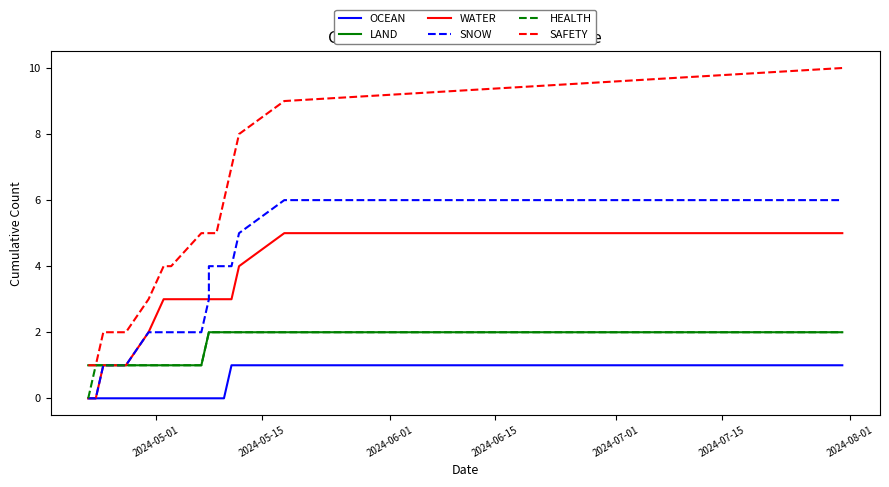

Is it true that SAFETY equals 5 at 2024-07-01?

False